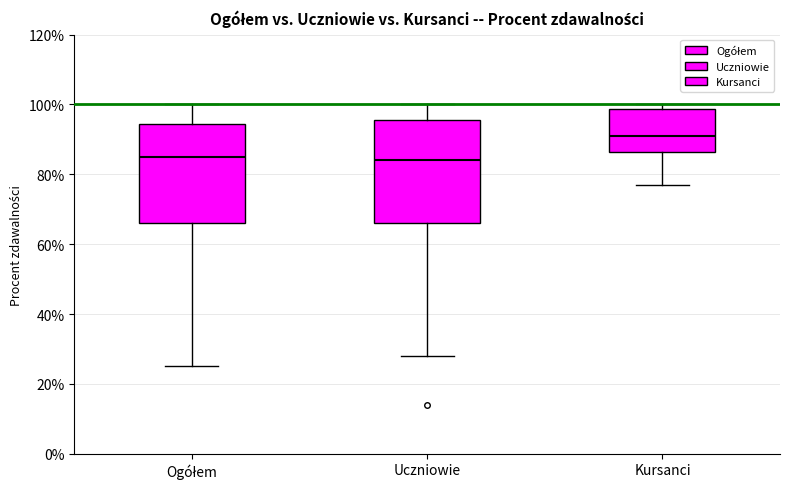

Reading left to right, transcribe this box plot: for each box, give where its median line is, the range the box spans, and where its two whiskers end, as read against the y-axis. The values are not printed on the chart, so give them approximately, as read against the axis.

Ogółem: median 86, box 66 to 94, whiskers 26 to 100
Uczniowie: median 84, box 66 to 96, whiskers 28 to 100
Kursanci: median 92, box 86 to 98, whiskers 78 to 100